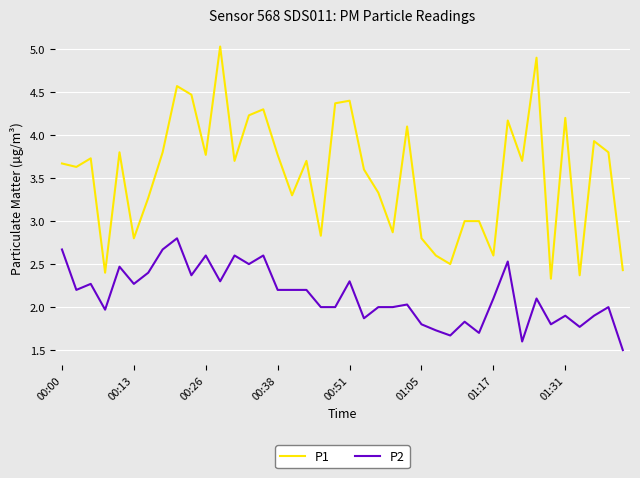

Which series has the widest spread of values?

P1